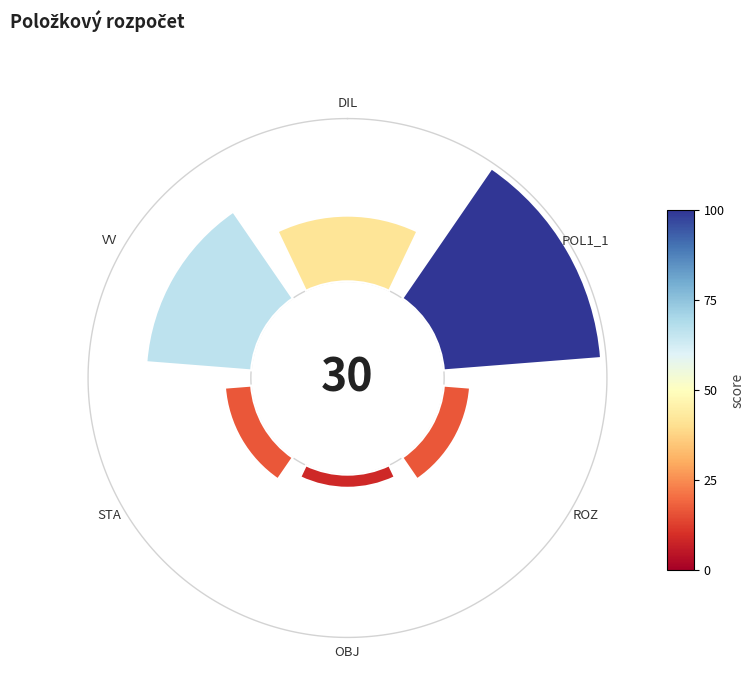

Do 315° and 0° together represent more than half of the pie?

No